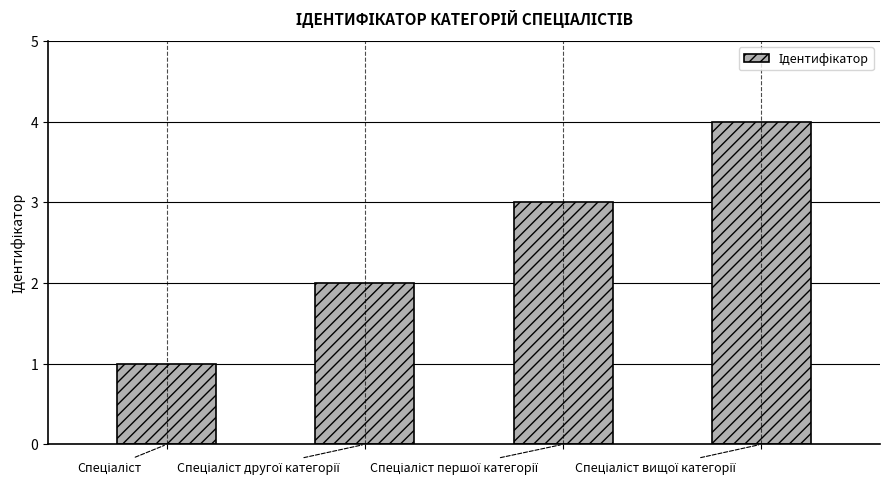

What is the value of the 4th bar from the left?

4